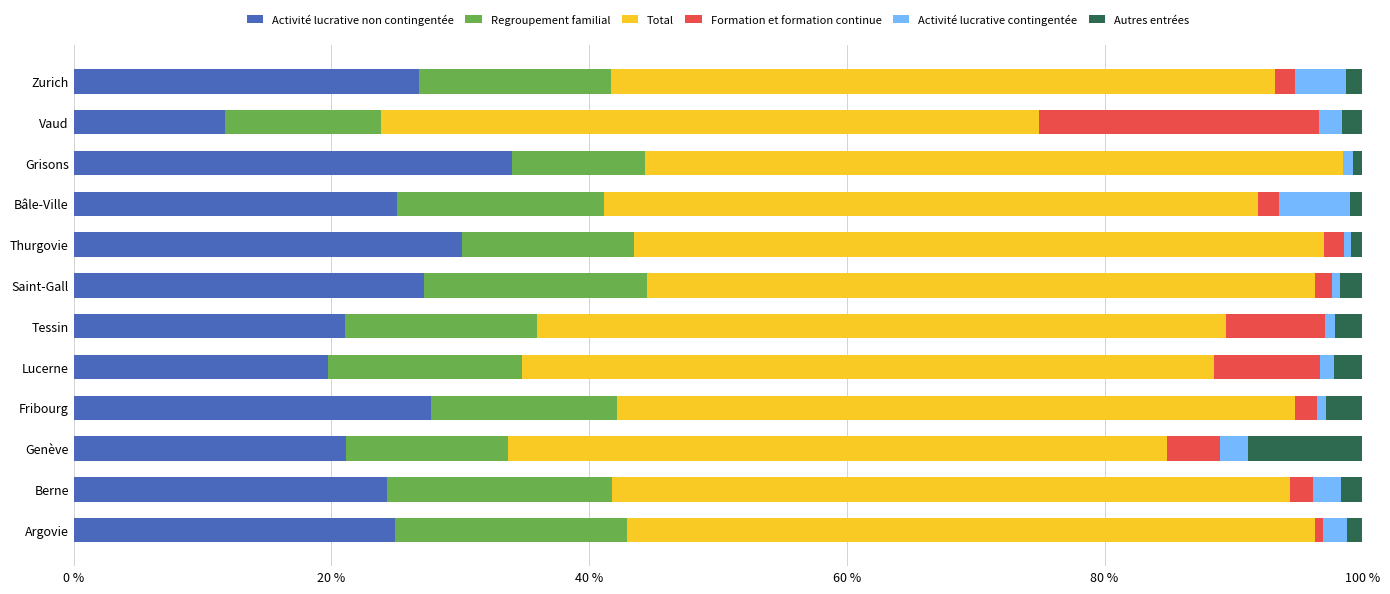

Which category has the highest value in the Activité lucrative non contingentée series?

Grisons